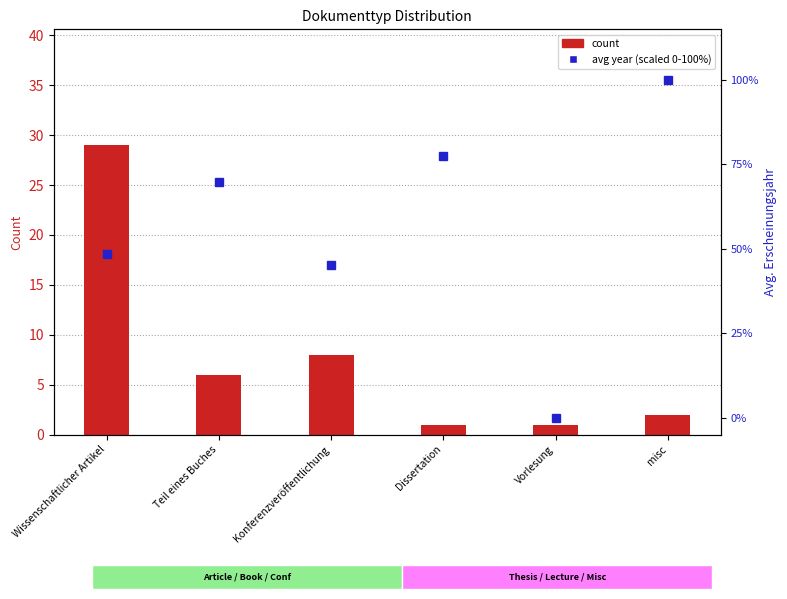

Read the avg year (scaled) value at Teil eines Buches.

69.7